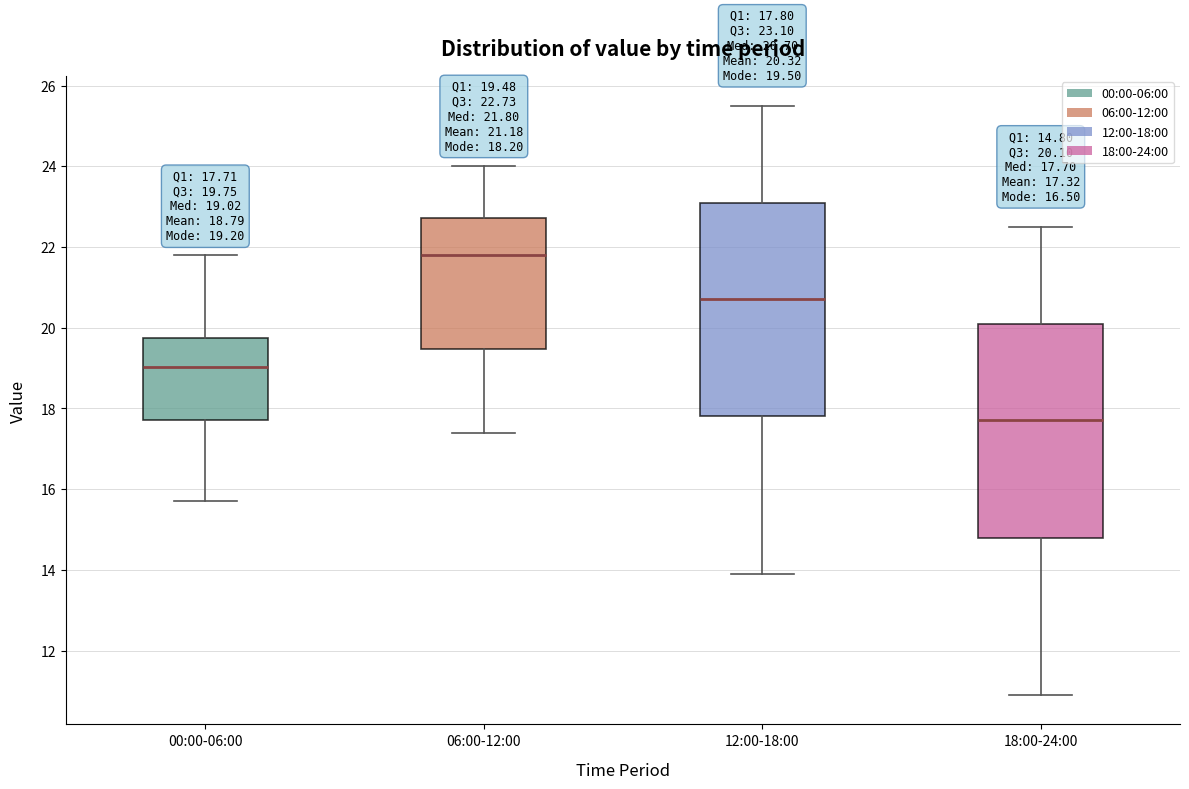

Which box has the lowest median line?

18:00-24:00